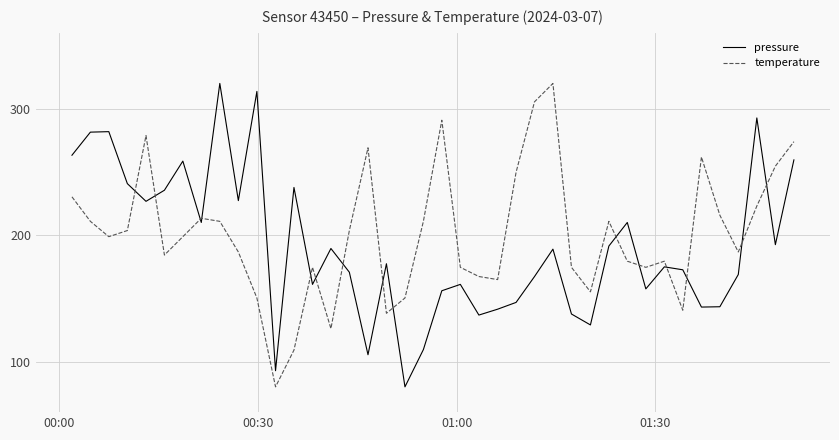

True or false: pressure and temperature cross at least once.

True